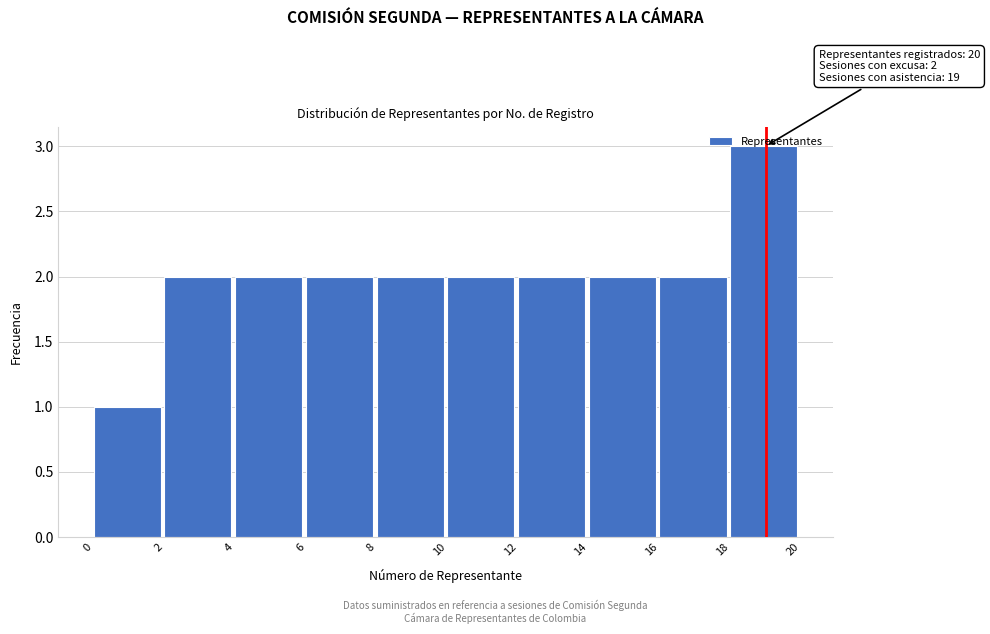

Which range on the x-axis has the tallest bar?

18 to 20